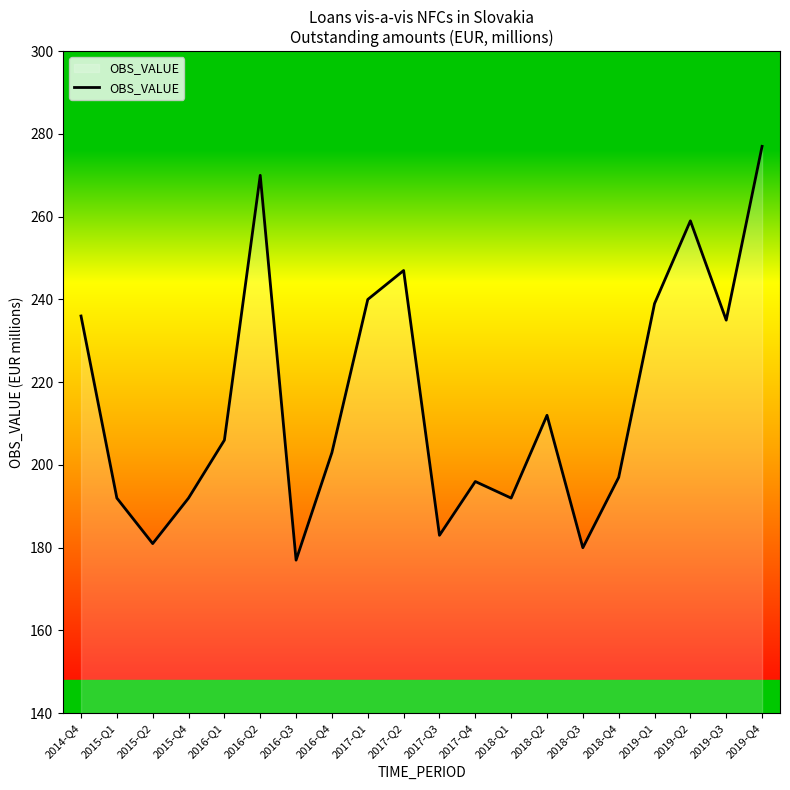

What value does the data have at 2014-Q4?

236